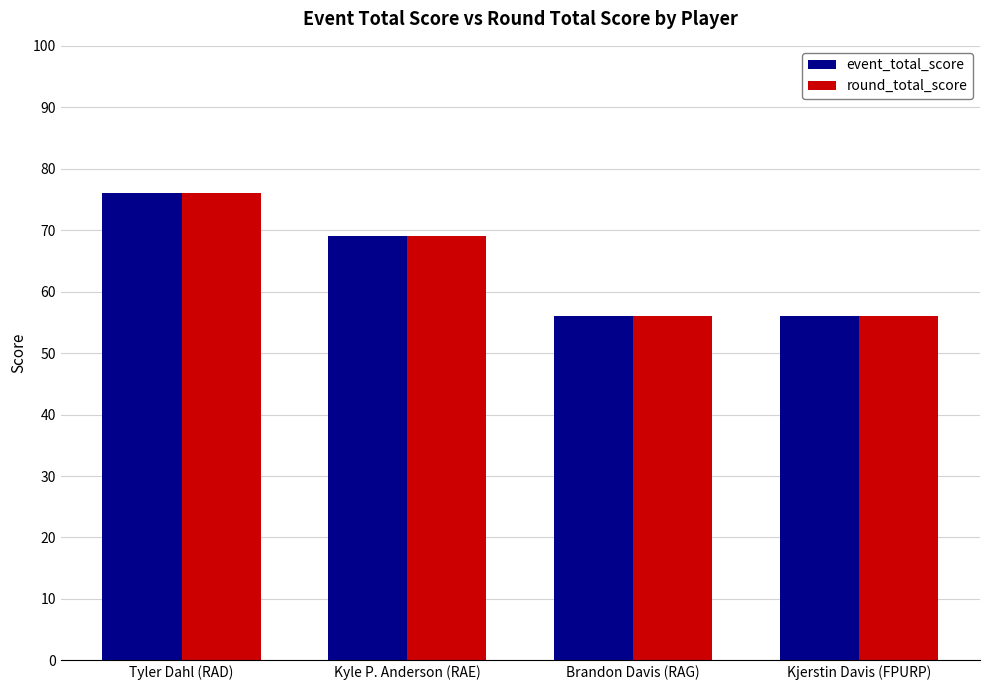

True or false: round_total_score has a value of 23 at Kjerstin Davis (FPURP).

False